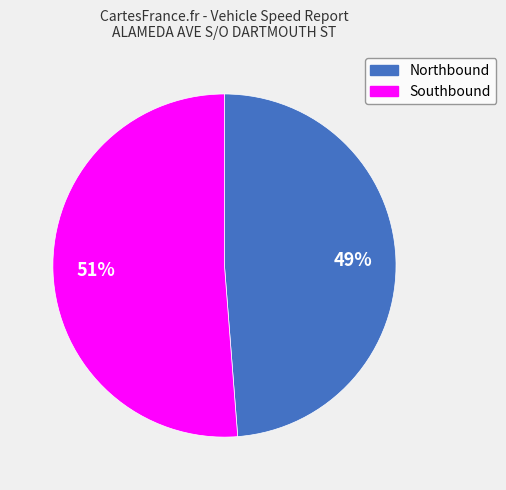

What percentage is the Southbound slice, to the nearest percent?

51%